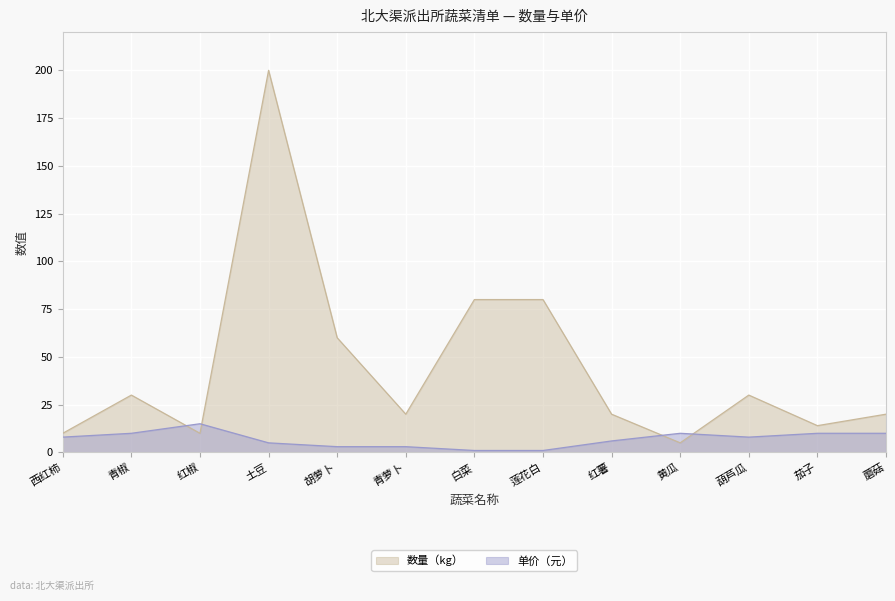

At which label does 数量（kg） reach its minimum?

黄瓜